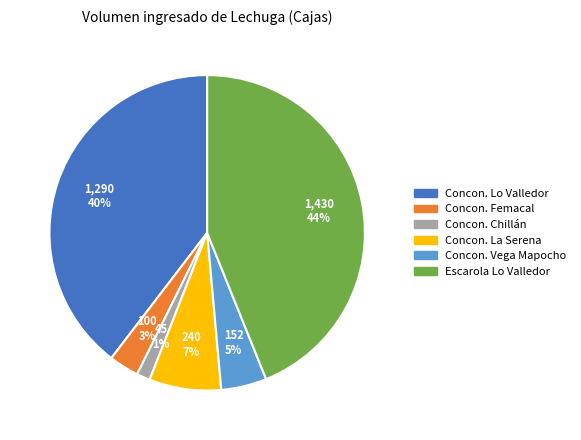

How many slices are in this pie chart?

6